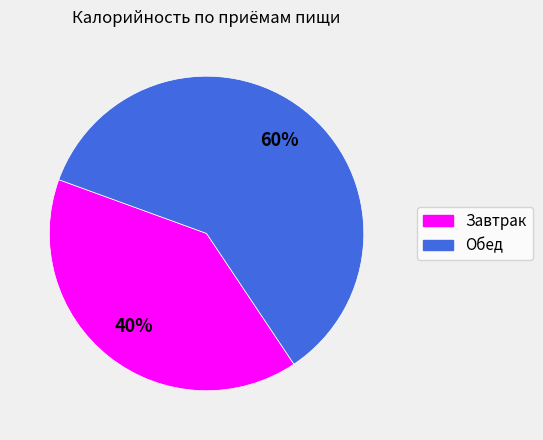

Which slice is the smallest?

Завтрак